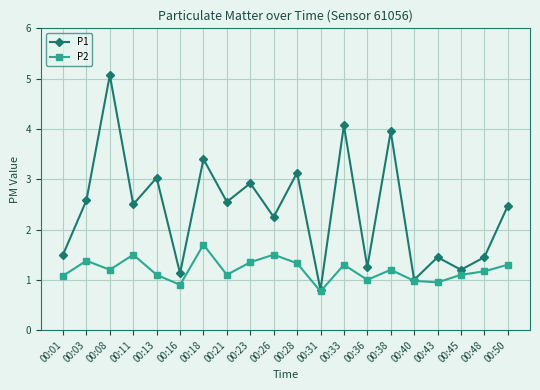

List the series in order of their overall mean, highest first.

P1, P2